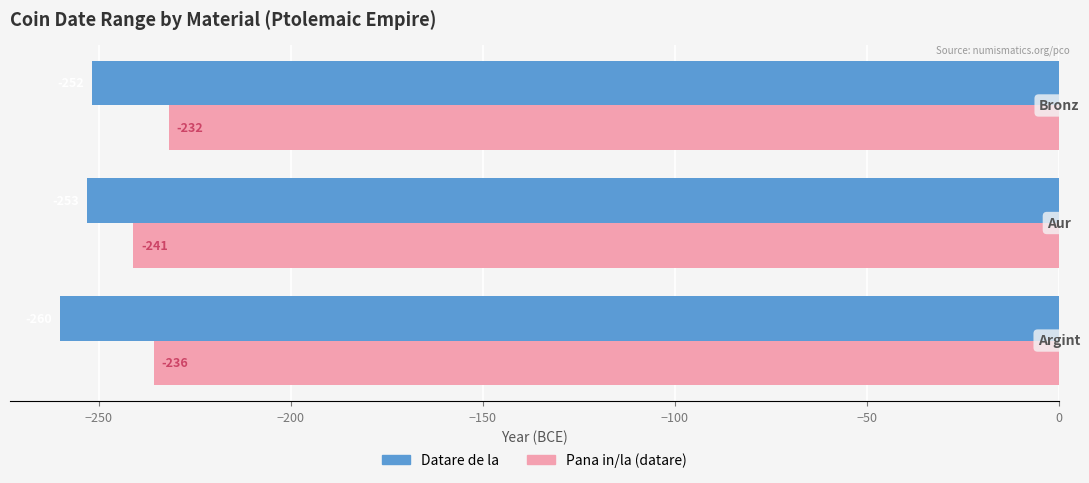

What is the smallest value displayed?

-260.1